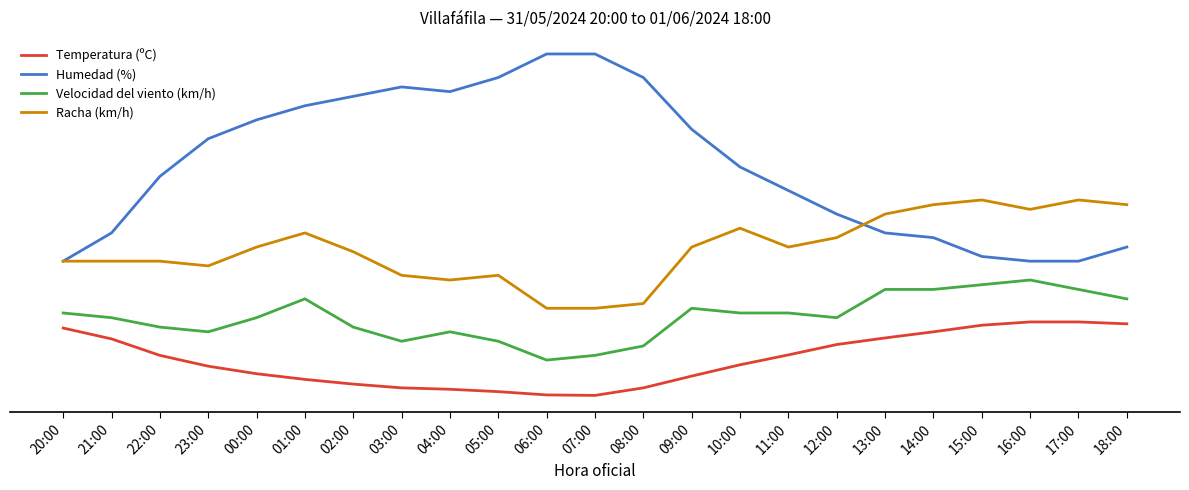

Reading left to right, extract all data points from this chart.

Temperatura (ºC): 20:00=21.8	21:00=19.5	22:00=16.0	23:00=13.7	00:00=12.1	01:00=10.9	02:00=9.9	03:00=9.1	04:00=8.8	05:00=8.3	06:00=7.6	07:00=7.5	08:00=9.1	09:00=11.6	10:00=14.0	11:00=16.1	12:00=18.3	13:00=19.7	14:00=21.0	15:00=22.4	16:00=23.1	17:00=23.1	18:00=22.7
Humedad (%): 20:00=36.0	21:00=42.0	22:00=54.0	23:00=62.0	00:00=66.0	01:00=69.0	02:00=71.0	03:00=73.0	04:00=72.0	05:00=75.0	06:00=80.0	07:00=80.0	08:00=75.0	09:00=64.0	10:00=56.0	11:00=51.0	12:00=46.0	13:00=42.0	14:00=41.0	15:00=37.0	16:00=36.0	17:00=36.0	18:00=39.0
Velocidad del viento (km/h): 20:00=25.0	21:00=24.0	22:00=22.0	23:00=21.0	00:00=24.0	01:00=28.0	02:00=22.0	03:00=19.0	04:00=21.0	05:00=19.0	06:00=15.0	07:00=16.0	08:00=18.0	09:00=26.0	10:00=25.0	11:00=25.0	12:00=24.0	13:00=30.0	14:00=30.0	15:00=31.0	16:00=32.0	17:00=30.0	18:00=28.0
Racha (km/h): 20:00=36.0	21:00=36.0	22:00=36.0	23:00=35.0	00:00=39.0	01:00=42.0	02:00=38.0	03:00=33.0	04:00=32.0	05:00=33.0	06:00=26.0	07:00=26.0	08:00=27.0	09:00=39.0	10:00=43.0	11:00=39.0	12:00=41.0	13:00=46.0	14:00=48.0	15:00=49.0	16:00=47.0	17:00=49.0	18:00=48.0